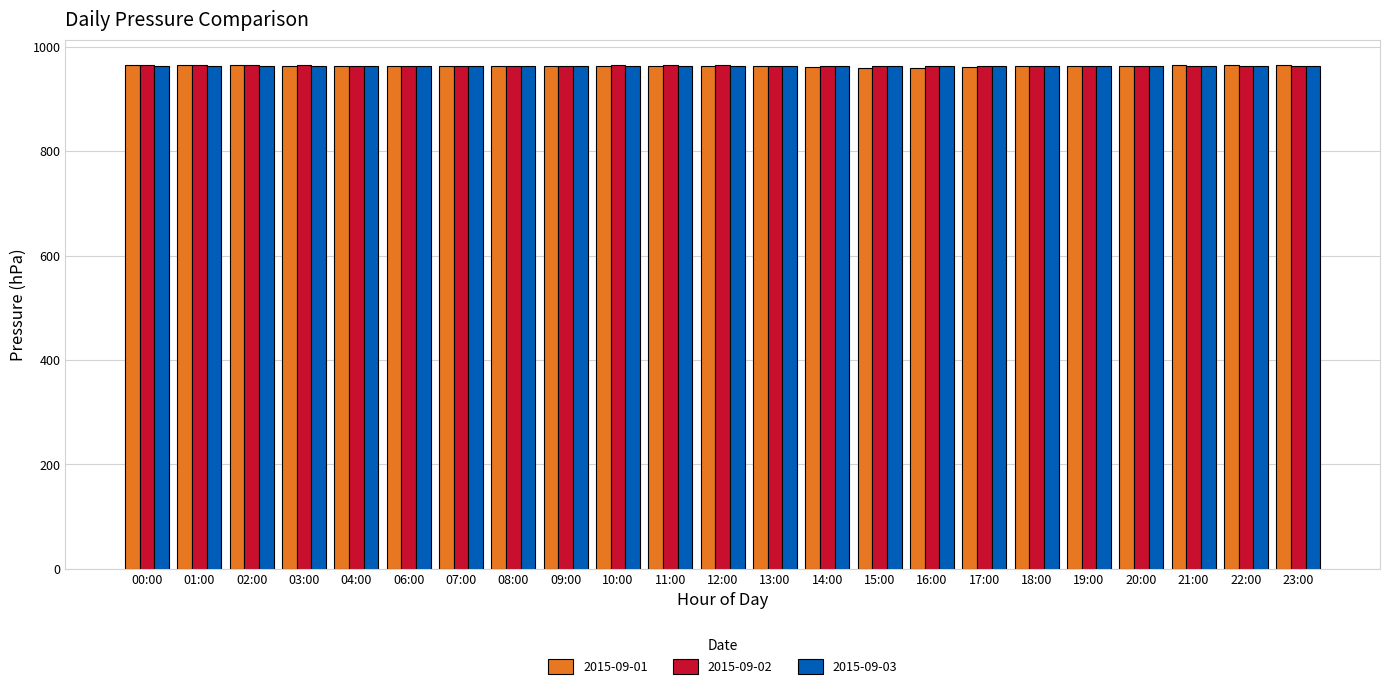

What is the sum of all 2015-09-02 values?

22157